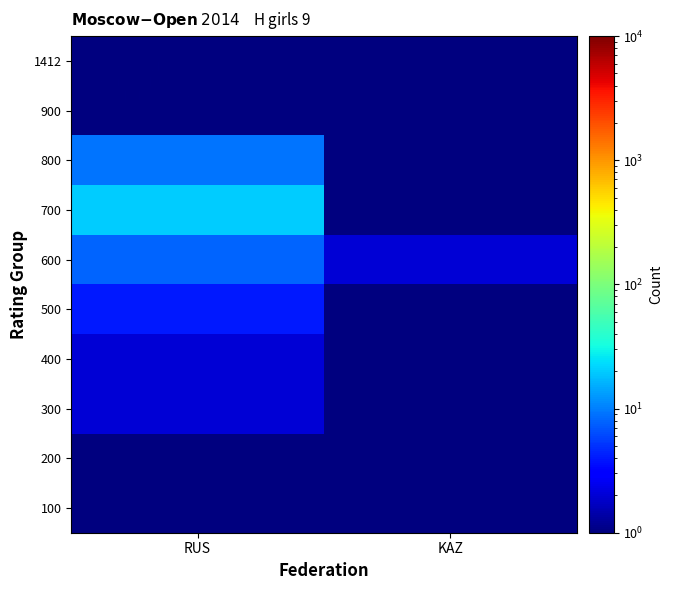

Which label corresponds to the largest value in the chart?

RUS